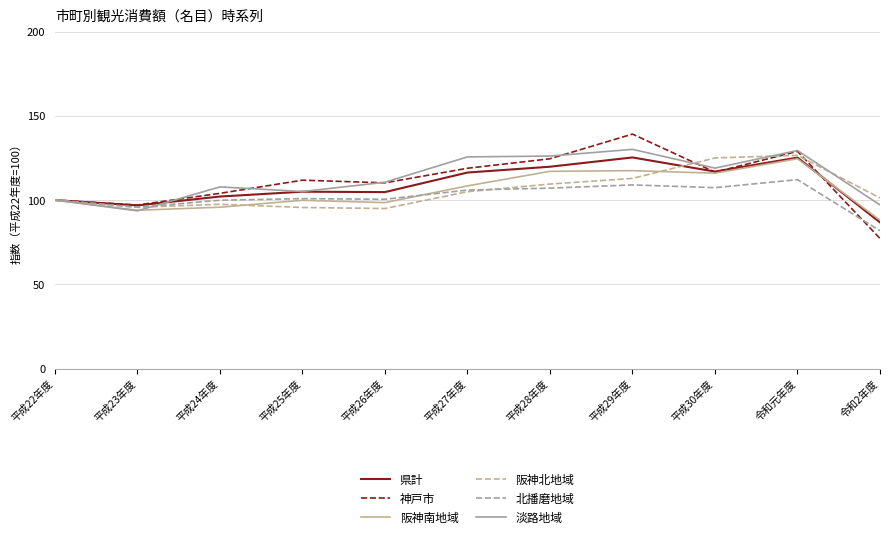

Reading left to right, extract all data points from this chart.

県計: 100.0	96.8	102.1	105.0	104.7	116.3	119.8	125.3	116.9	125.2	86.7
神戸市: 100.0	97.1	104.0	111.8	110.2	118.9	124.5	139.2	116.6	128.9	77.2
阪神南地域: 100.0	94.0	95.8	99.9	98.5	108.4	117.1	117.5	116.0	124.5	88.1
阪神北地域: 100.0	95.7	97.5	95.6	95.0	105.0	109.5	112.9	125.0	126.6	101.3
北播磨地域: 100.0	95.7	99.9	100.9	100.5	105.9	107.1	109.0	107.4	112.1	81.8
淡路地域: 100.0	93.6	107.8	105.1	110.6	125.6	126.1	130.1	119.0	129.4	97.1